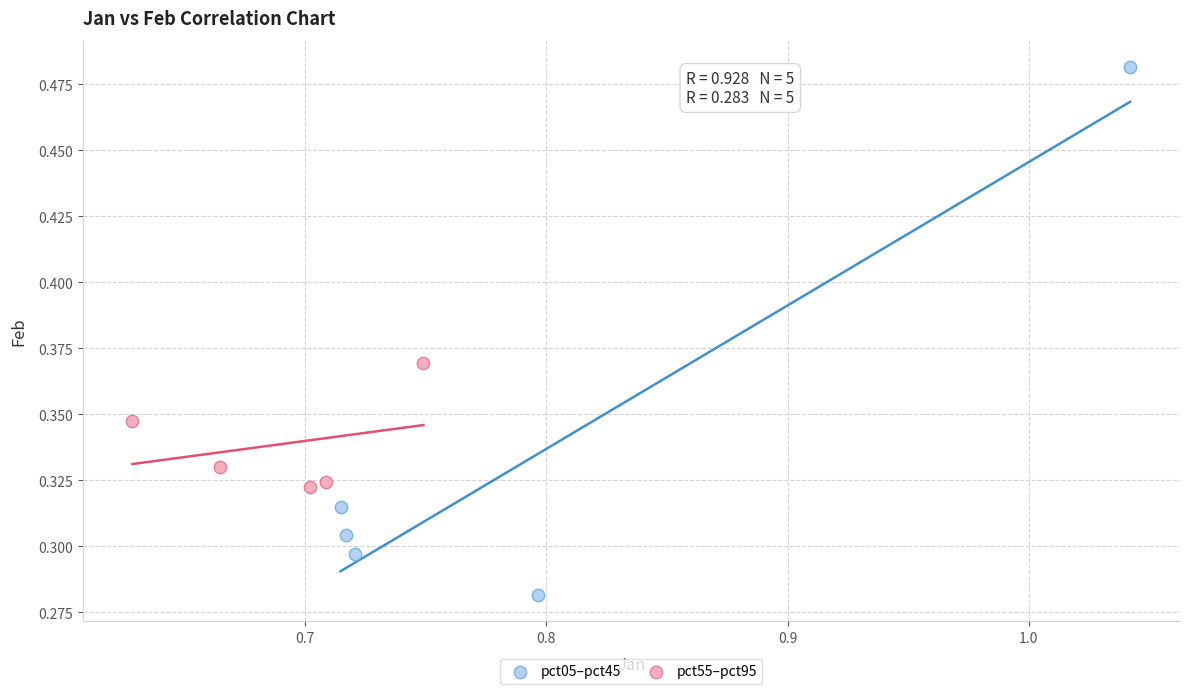

Which series has the largest Y range (max minus min)?

pct05–pct45